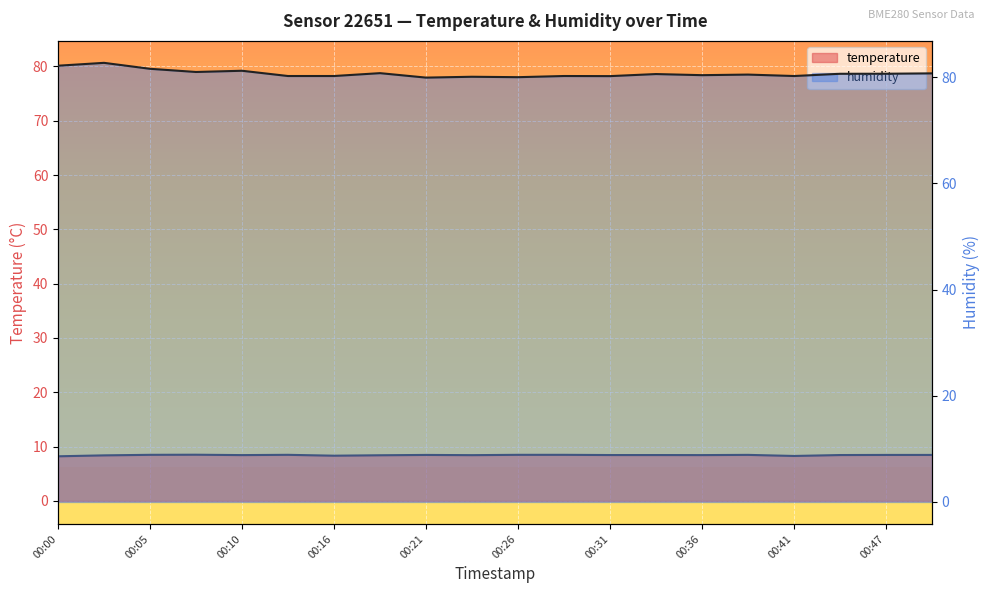

The value of humidity at 00:39 is 135.2. True or false?

False